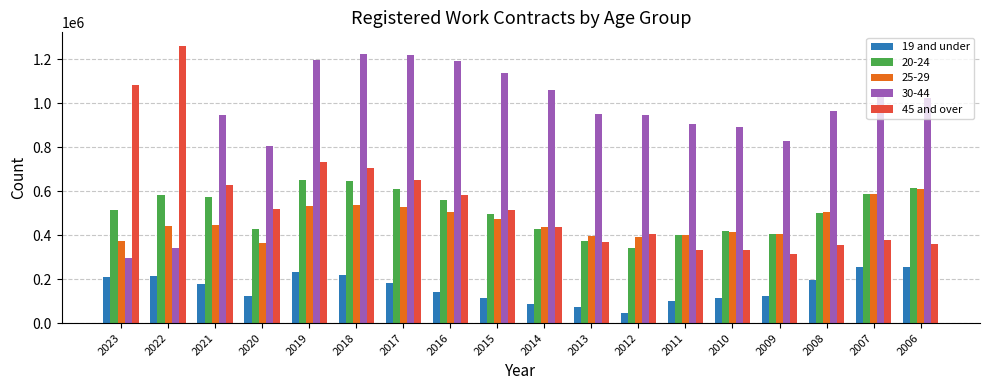

How many bars are there in each group?

5